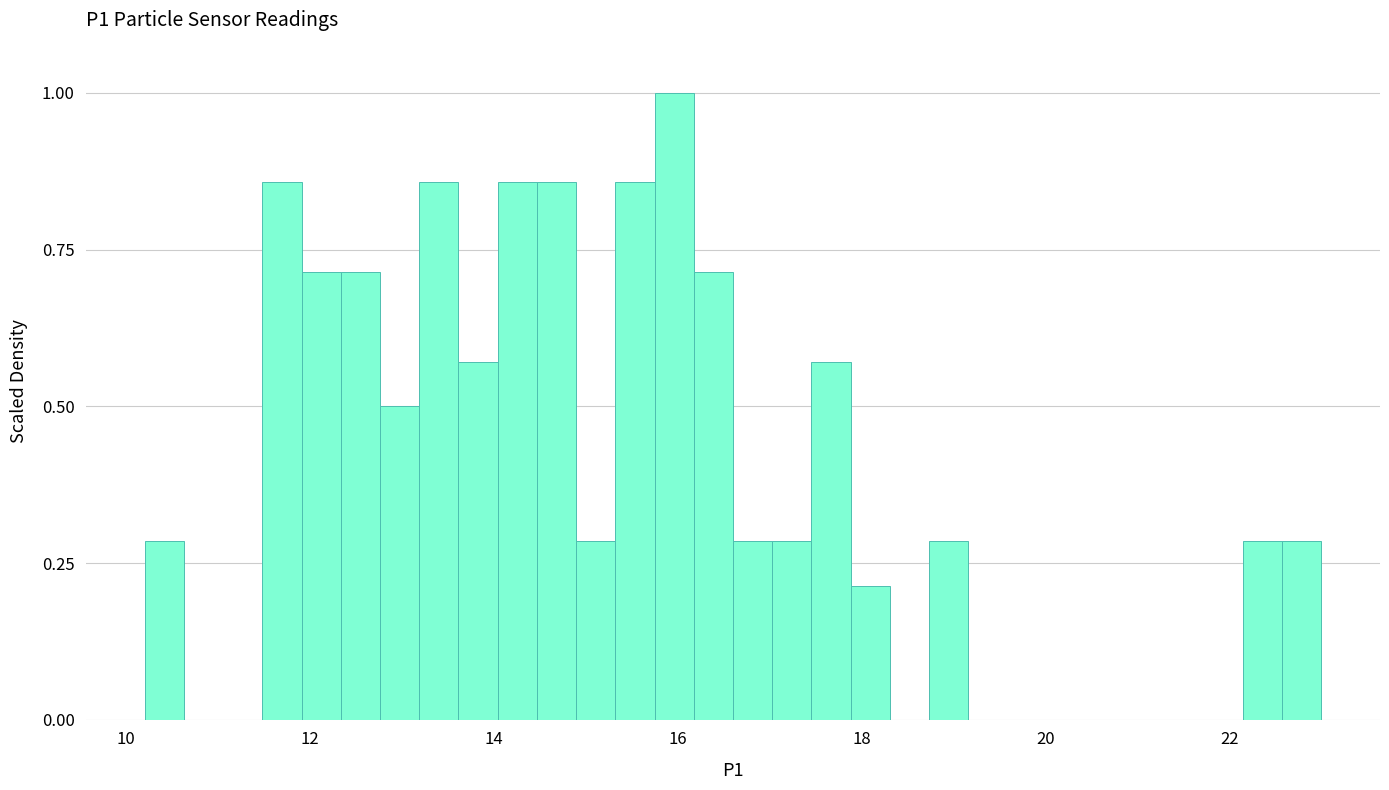

Read against the x-axis, roughly where is the centre of the tallest bar?

16.0